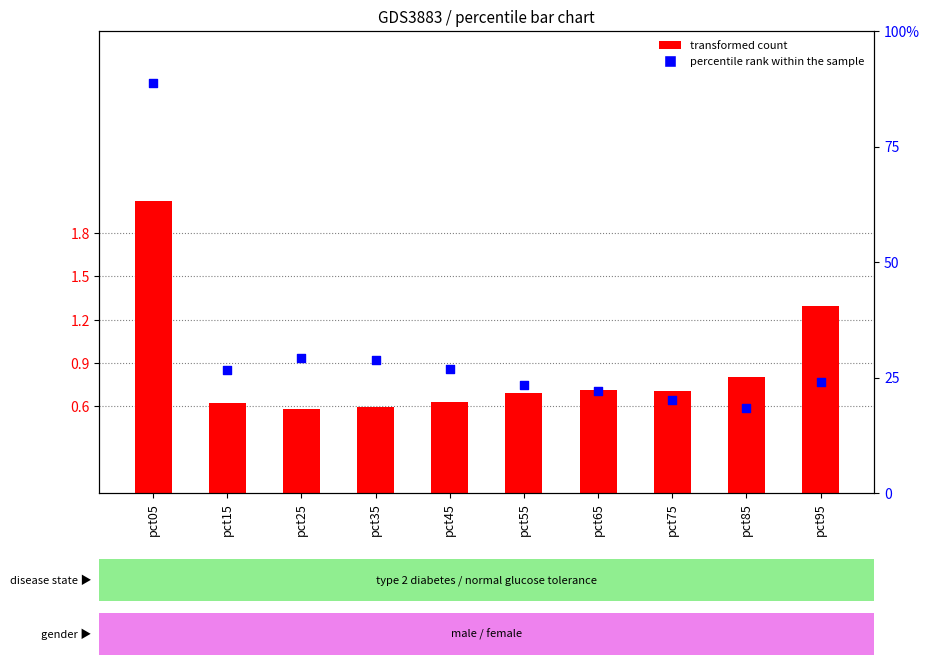

What is the total value across all series at pct05?

5.6